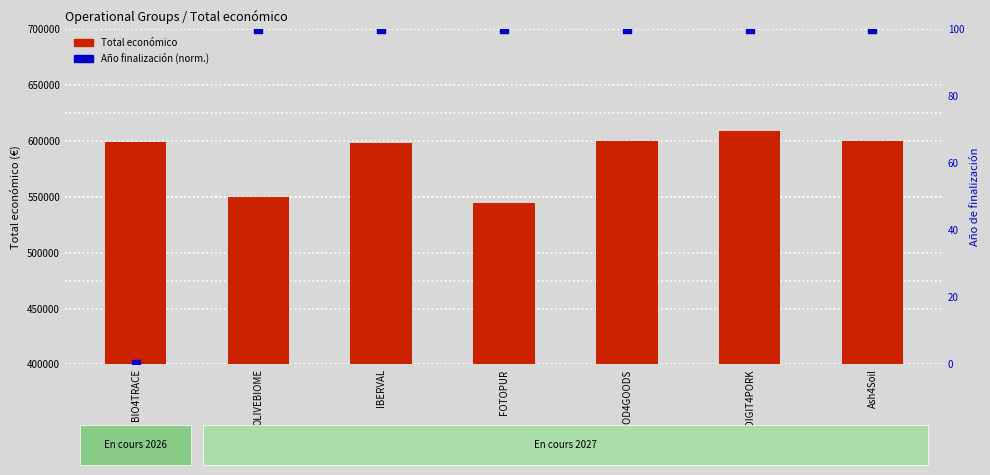

What are all the series names shown in the legend?

Total económico, Año de finalización (norm)